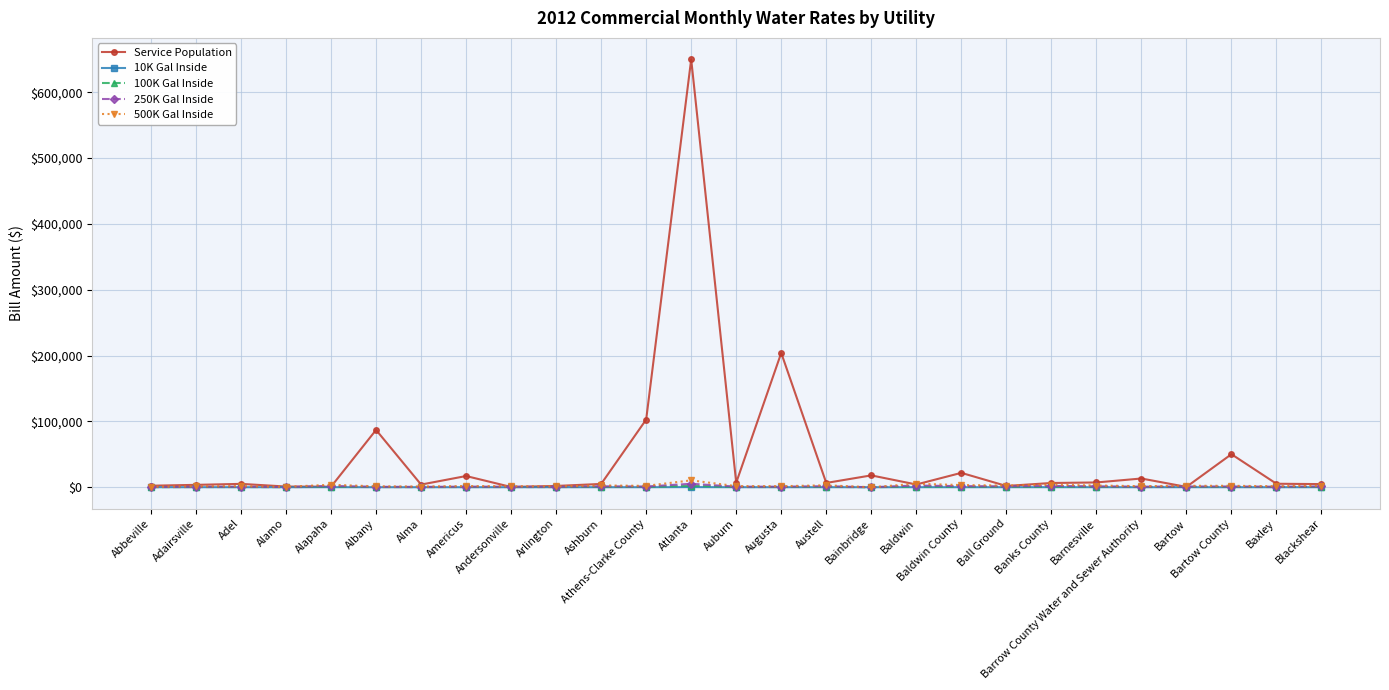

What is the label of the 16th point from the right?

Athens-Clarke County